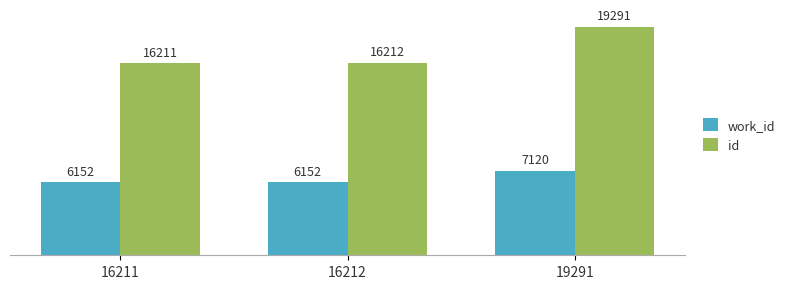

Rank the series by their average value, from highest to lowest.

id, work_id